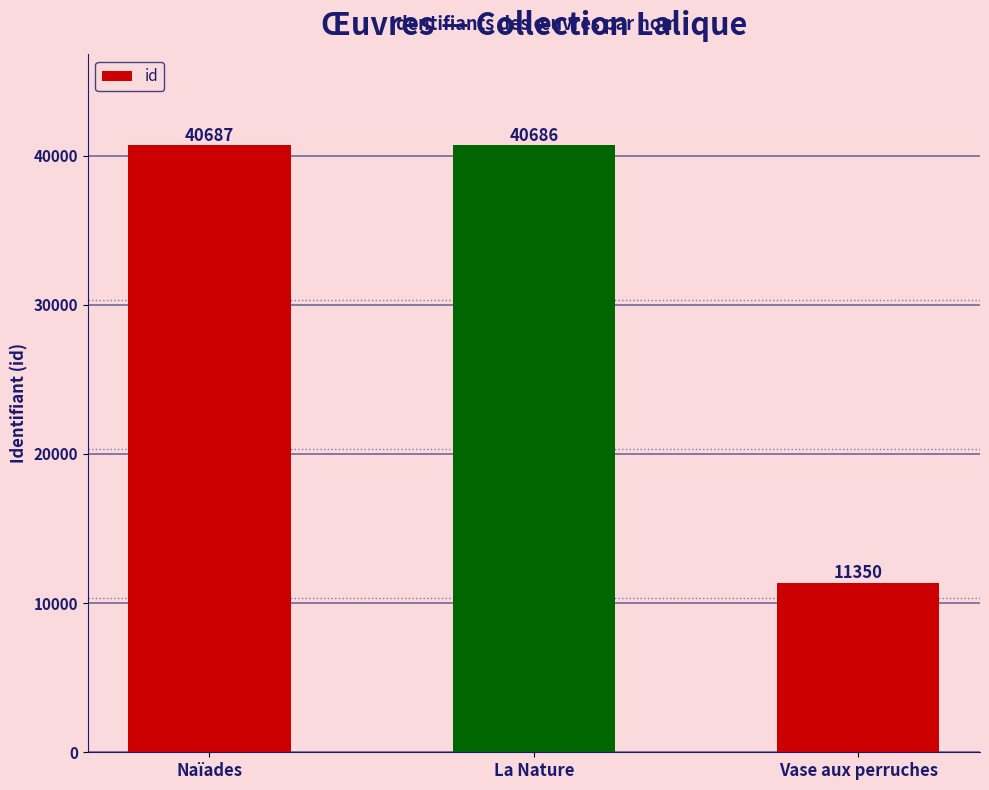

Reading left to right, what are all the values shown in this chart?

Naïades=40687	La Nature=40686	Vase aux perruches=11350